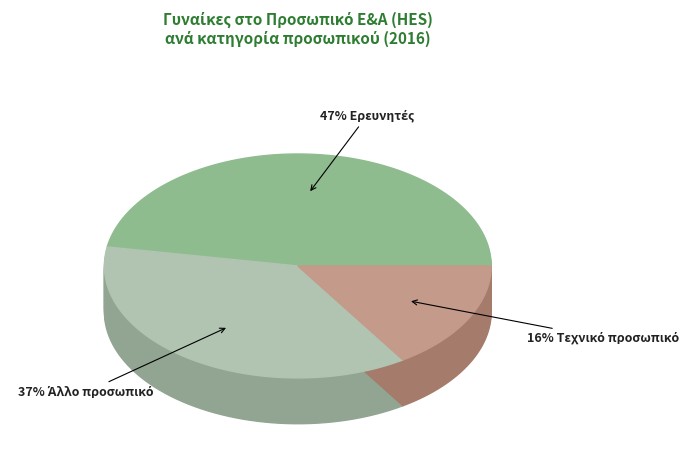

What portion of the pie excludes Τεχνικό προσωπικό?

84.2%